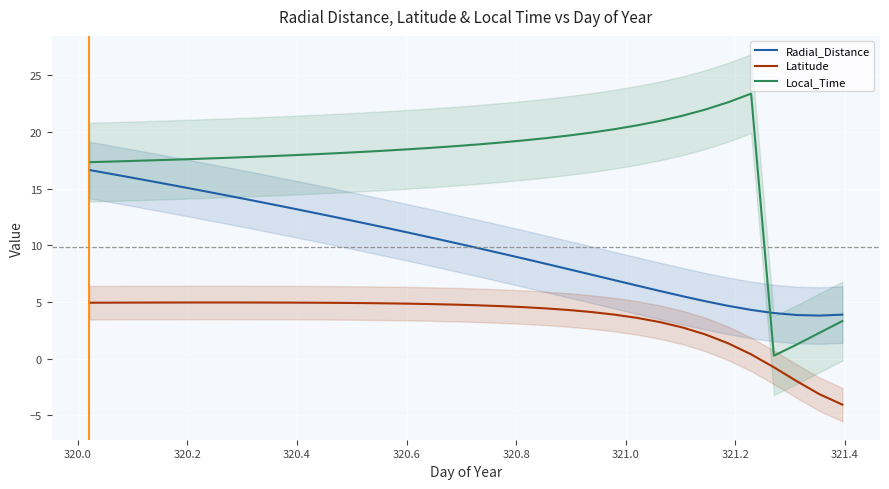

True or false: Radial_Distance and Local_Time intersect in this chart.

True